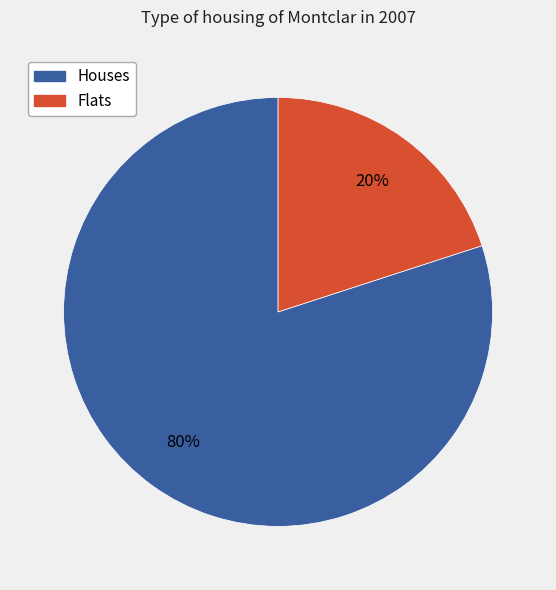

To the nearest percent, what is the average slice percentage?

50%